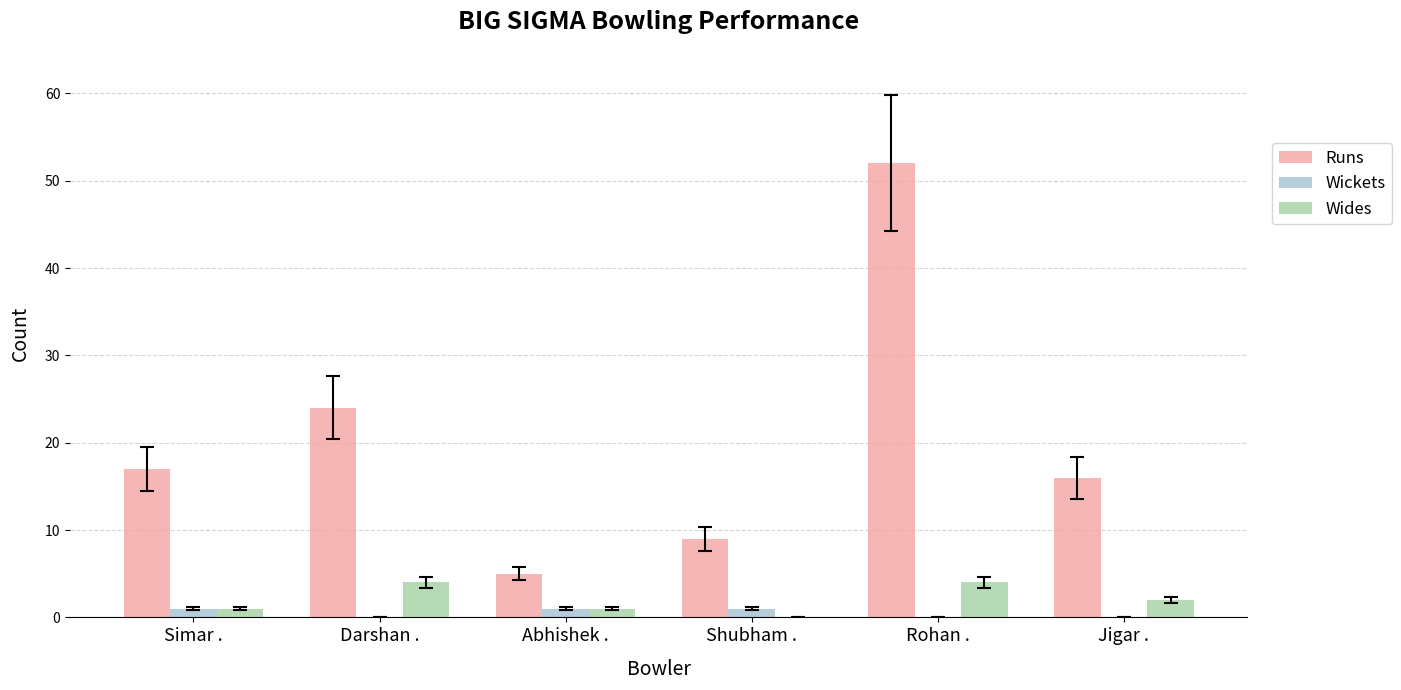

The value of Wides at Rohan . is 6. True or false?

False